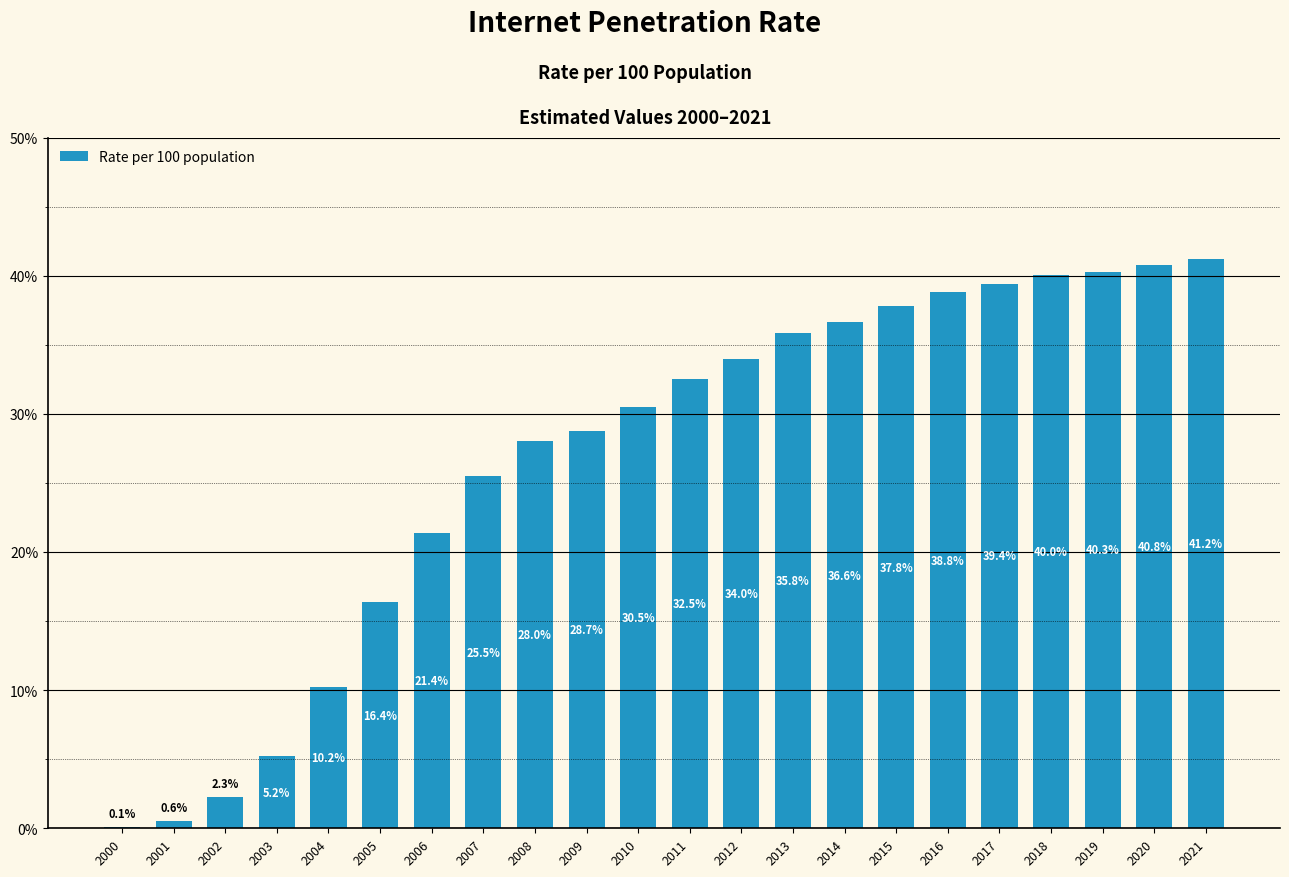

At which category does the chart reach its peak across all series?

2021